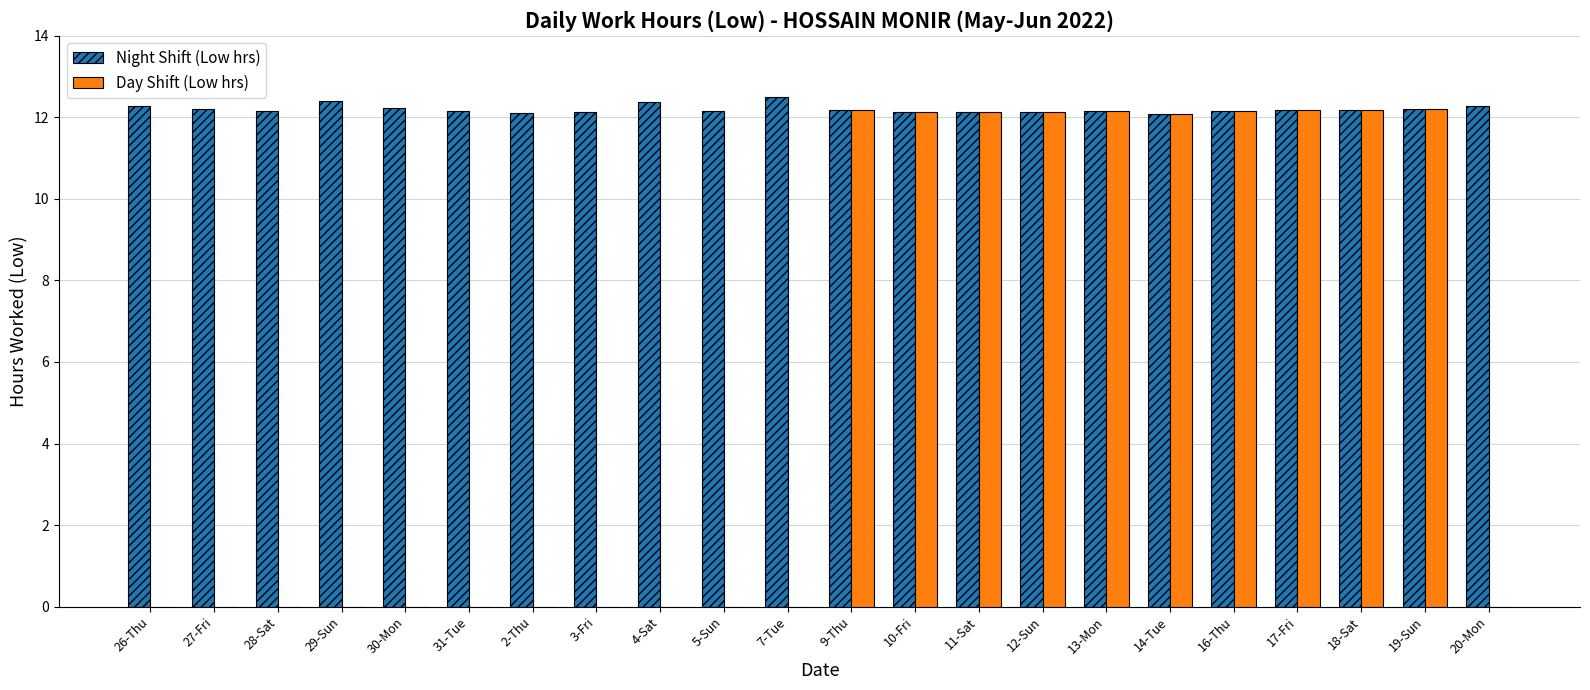

What is the sum of the Day Shift (Low hrs) values at 5-Sun and 14-Tue?

12.1